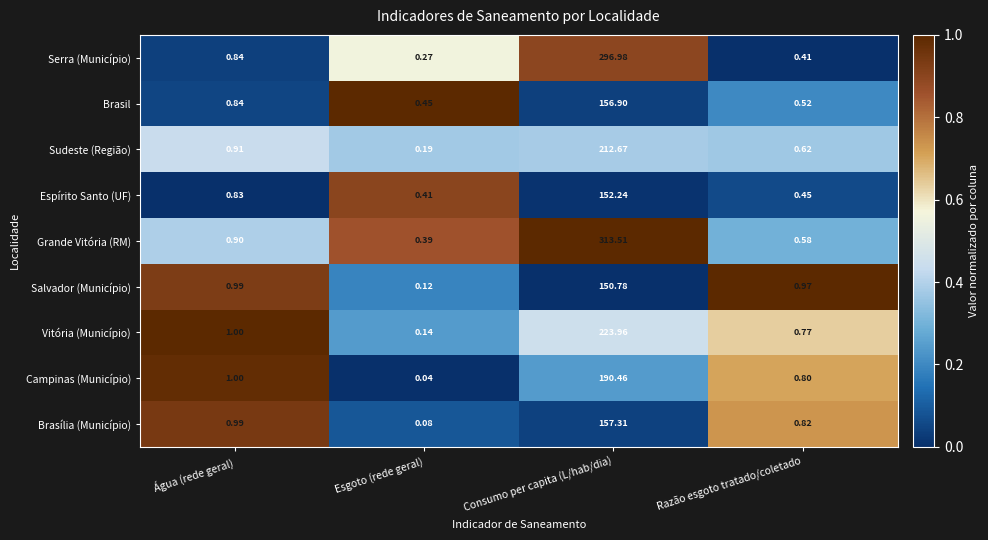

Which series has the widest spread of values?

Grande Vitória (RM)